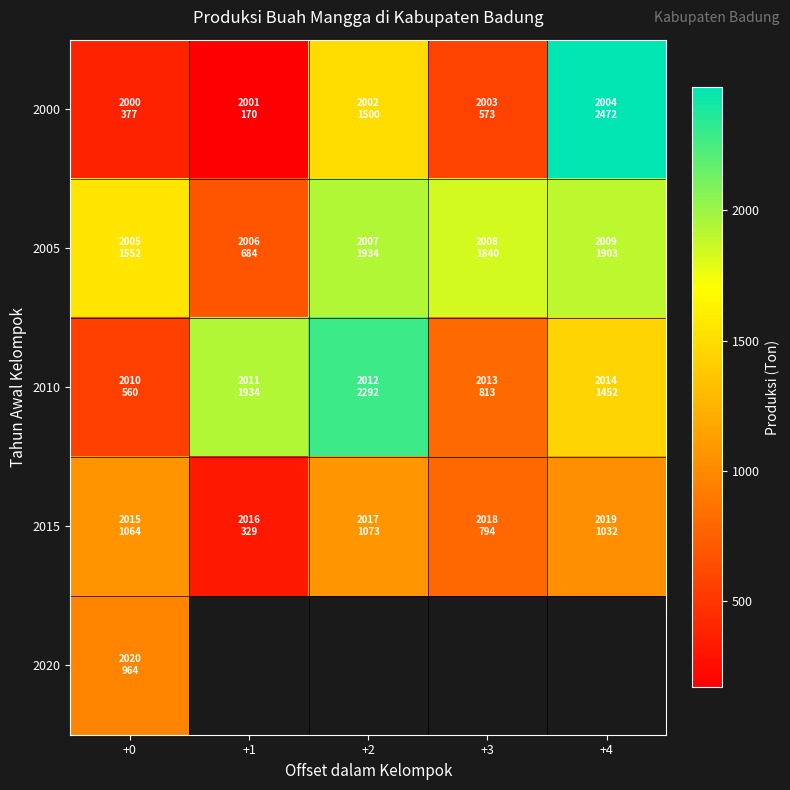

Is it true that 2005 equals 1114.9 at +1?

False